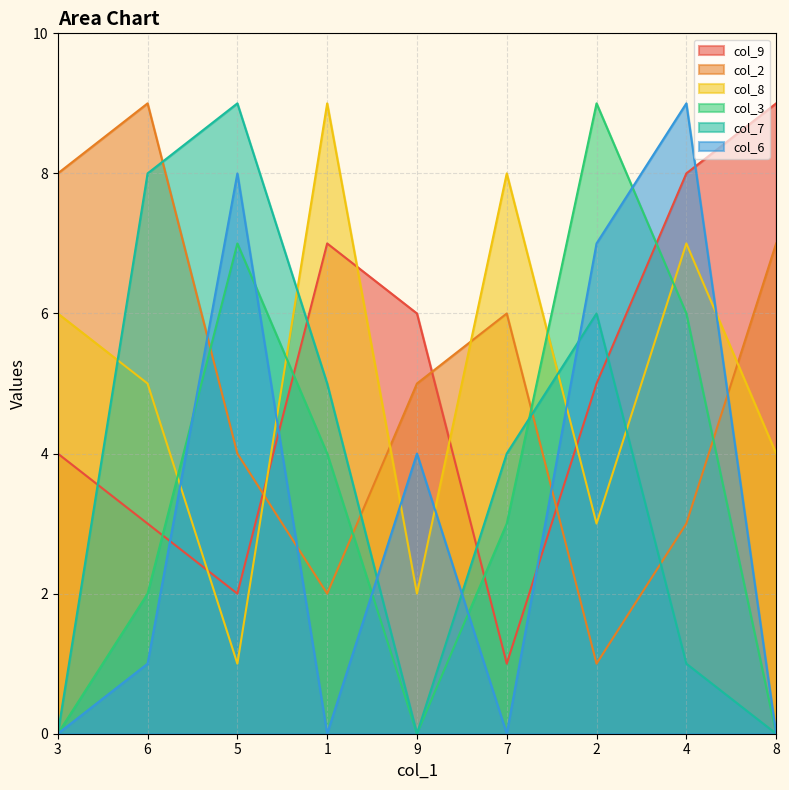

How many col_2 values are between 3 and 7?

5